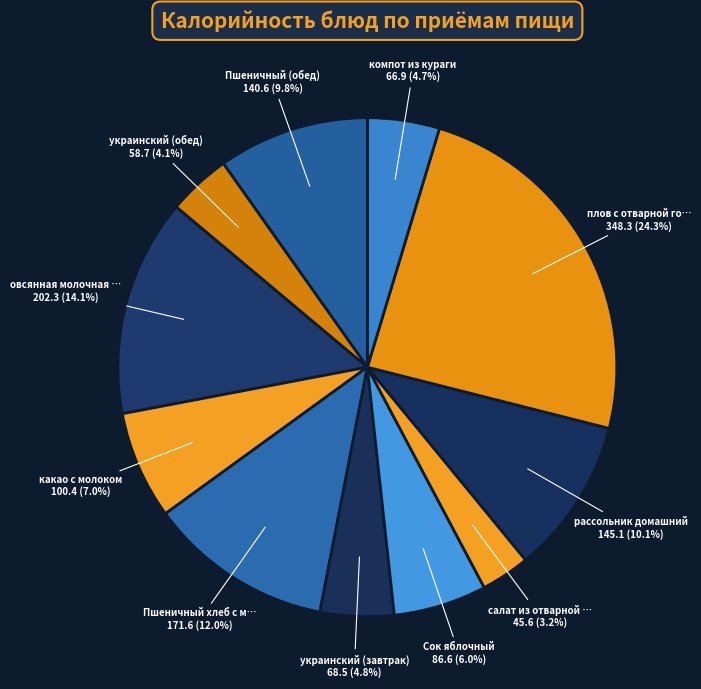

How many slices are in this pie chart?

11